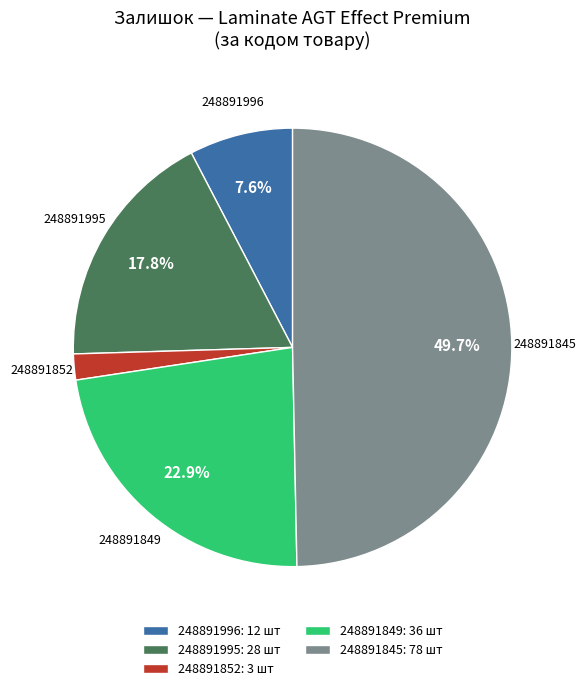

Is 248891995 the majority of the pie?

No